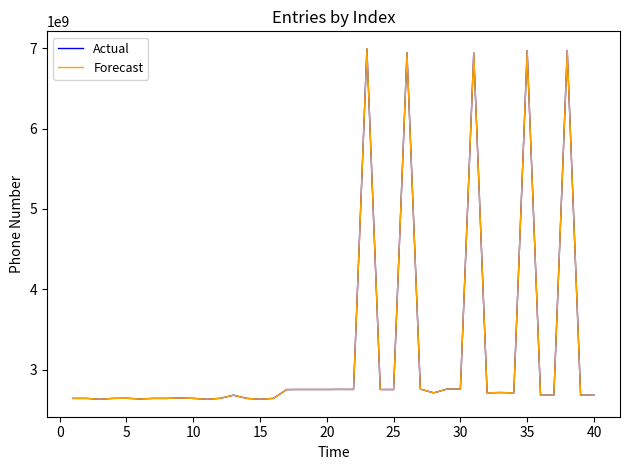

What is the greatest value displayed?

6993738200